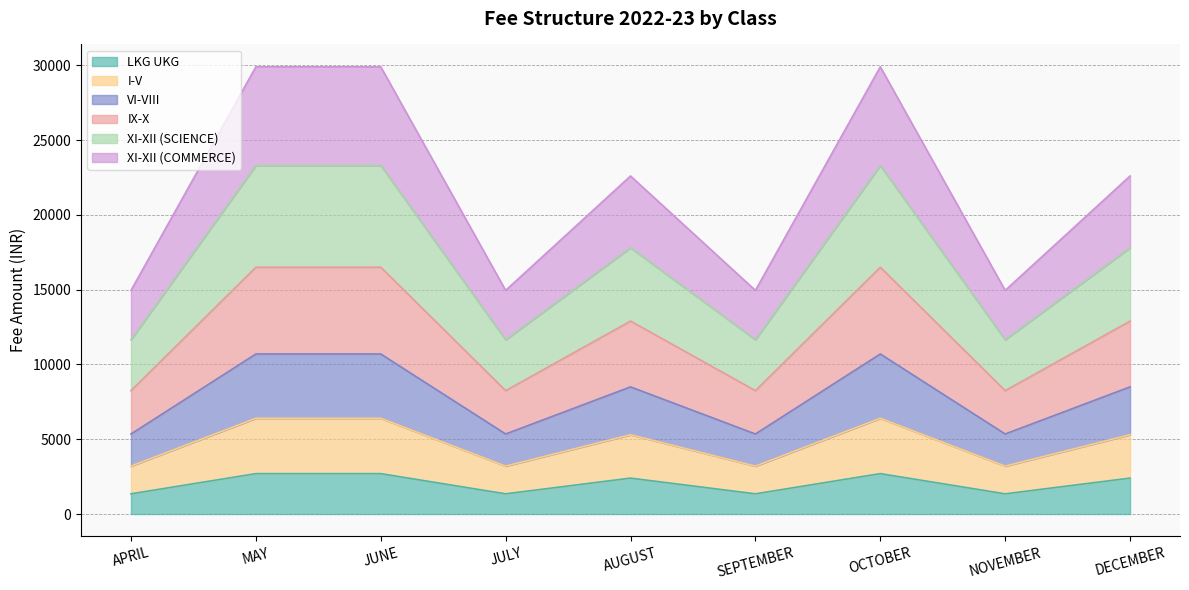

The value of LKG UKG at SEPTEMBER is 1350. True or false?

True